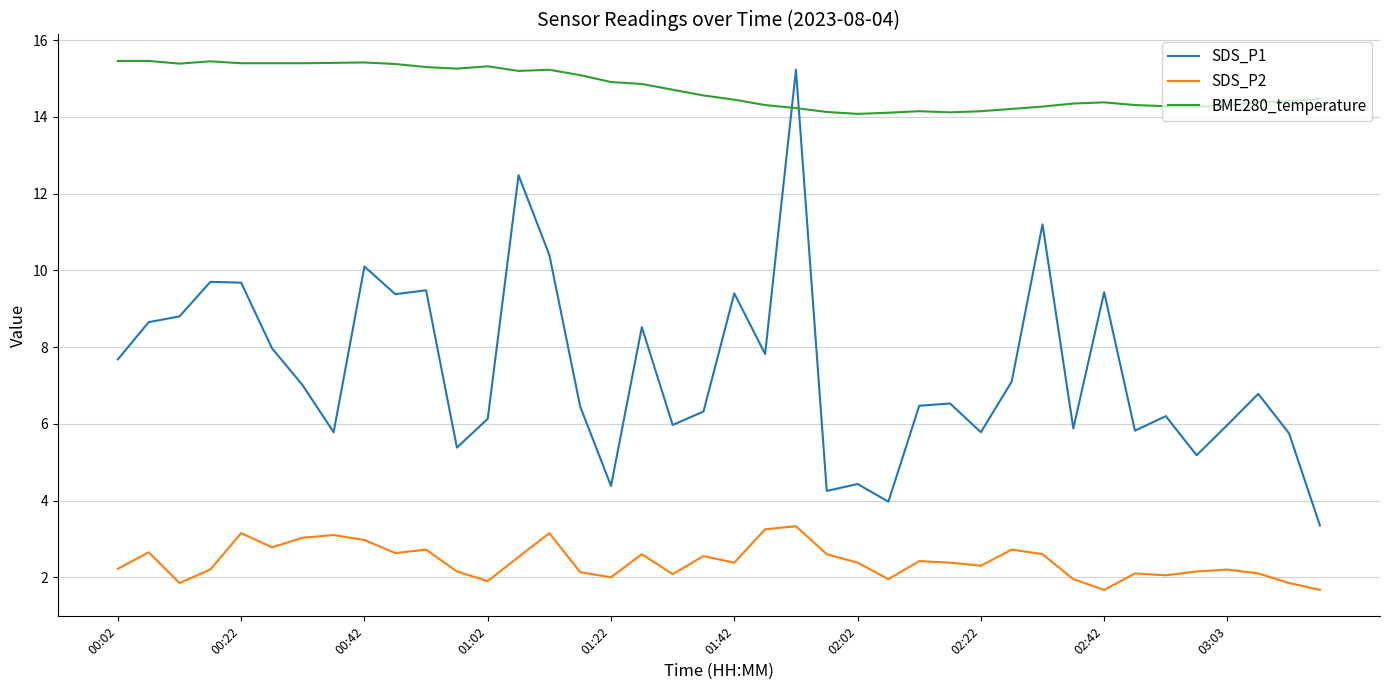

Does the chart display data point markers on the line(s)?

No